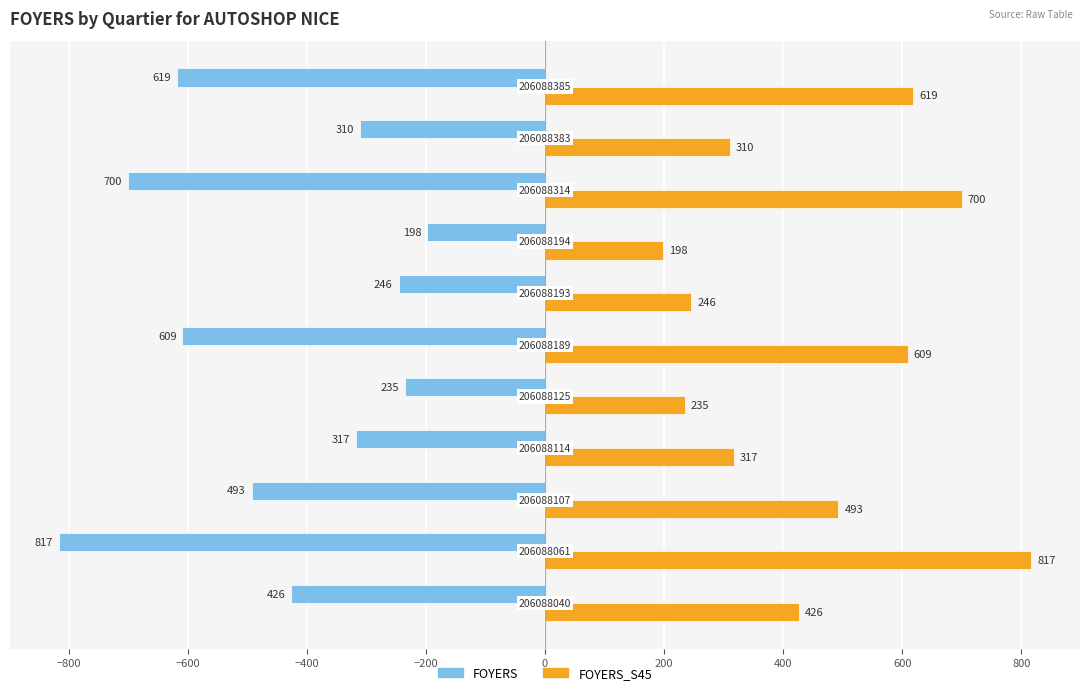

Which series has the largest total across all categories?

FOYERS_S45